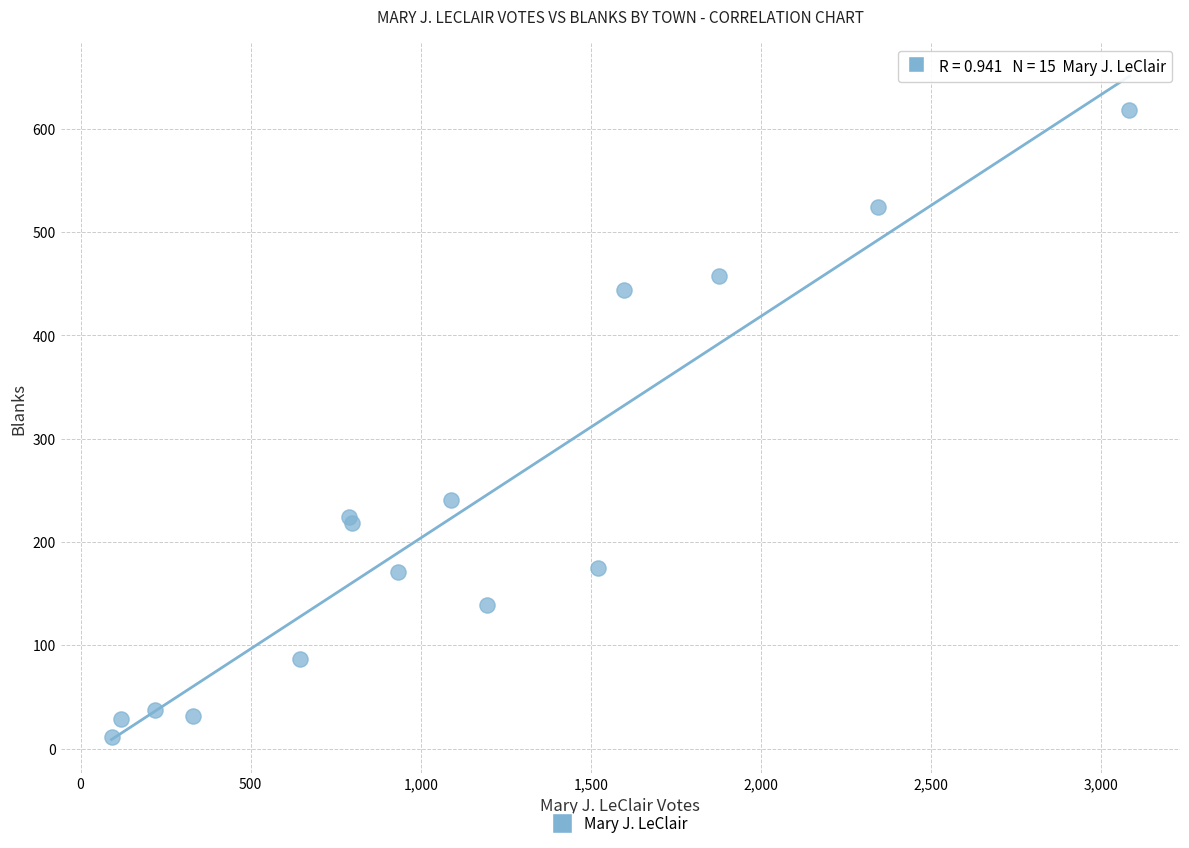

What Y value in the scatter plot is closest to 314?

241